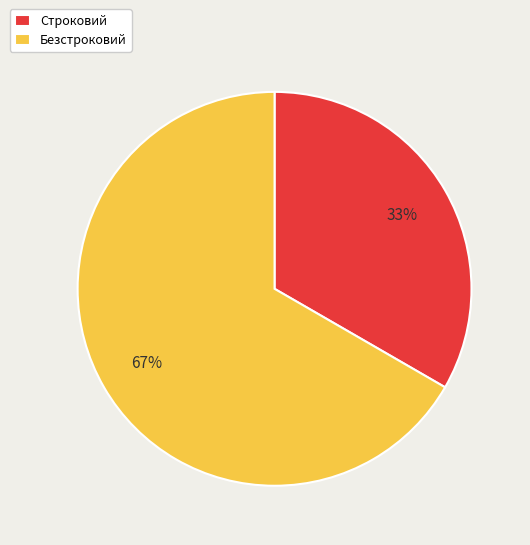

To the nearest percent, what is the combined percentage of Строковий and Безстроковий?

100%